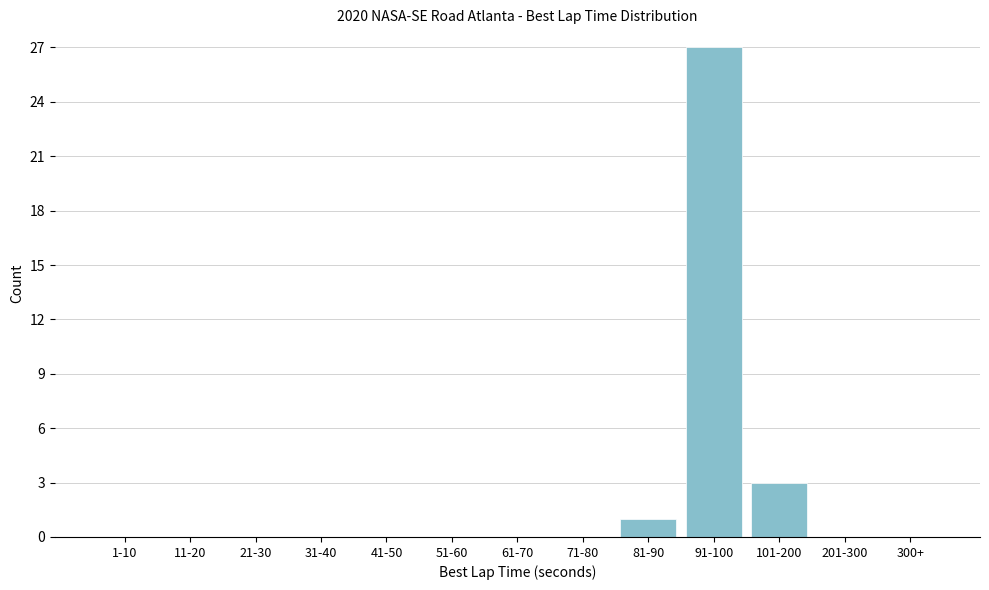

Reading left to right, what are all the values shown in this chart?

1-10=0	11-20=0	21-30=0	31-40=0	41-50=0	51-60=0	61-70=0	71-80=0	81-90=1	91-100=27	101-200=3	201-300=0	300+=0